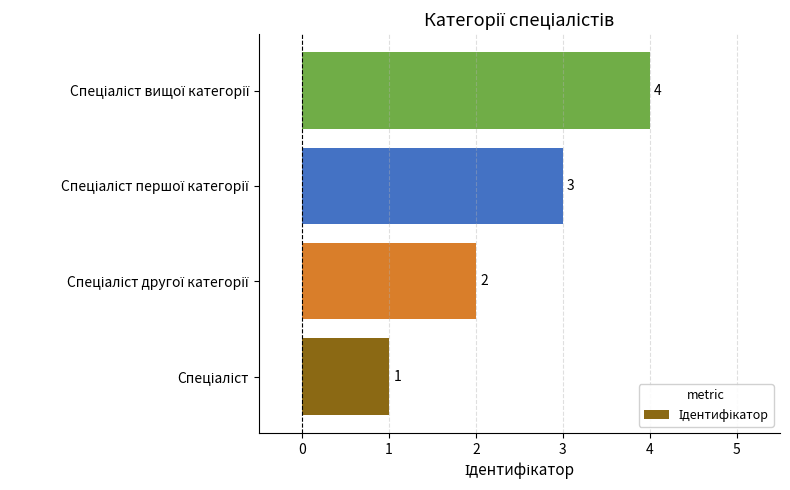

How many values are between 2 and 4?

3